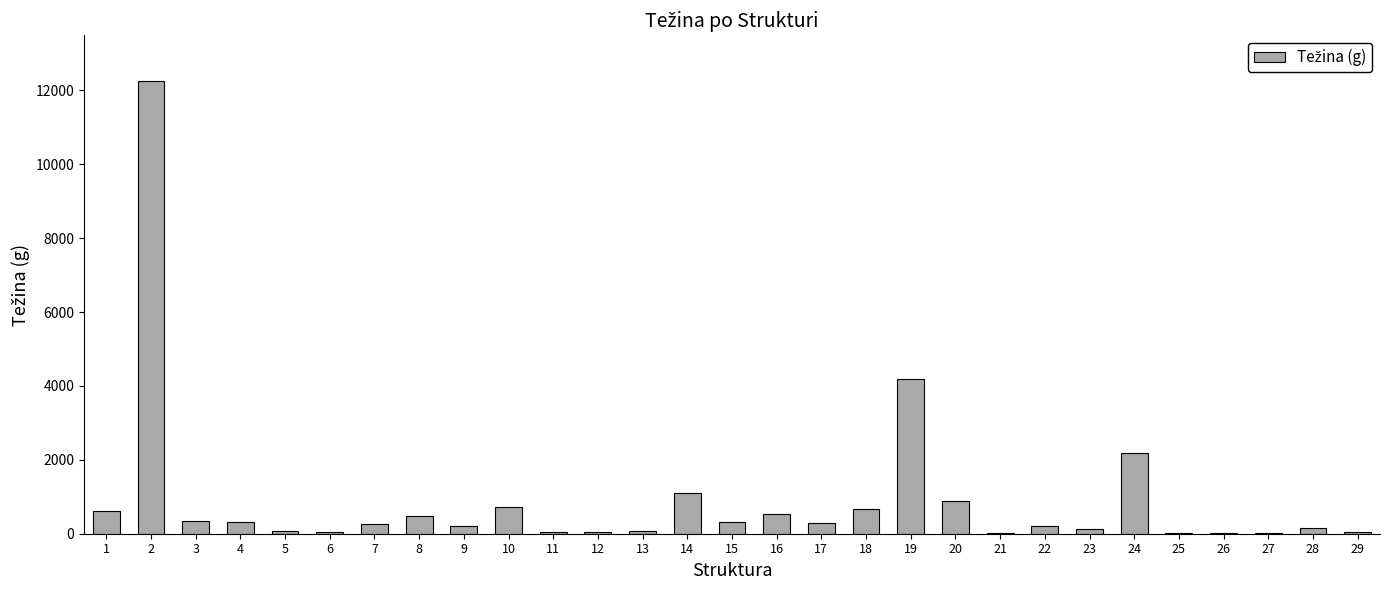

The chart shows a value of 13 at 25. True or false?

True